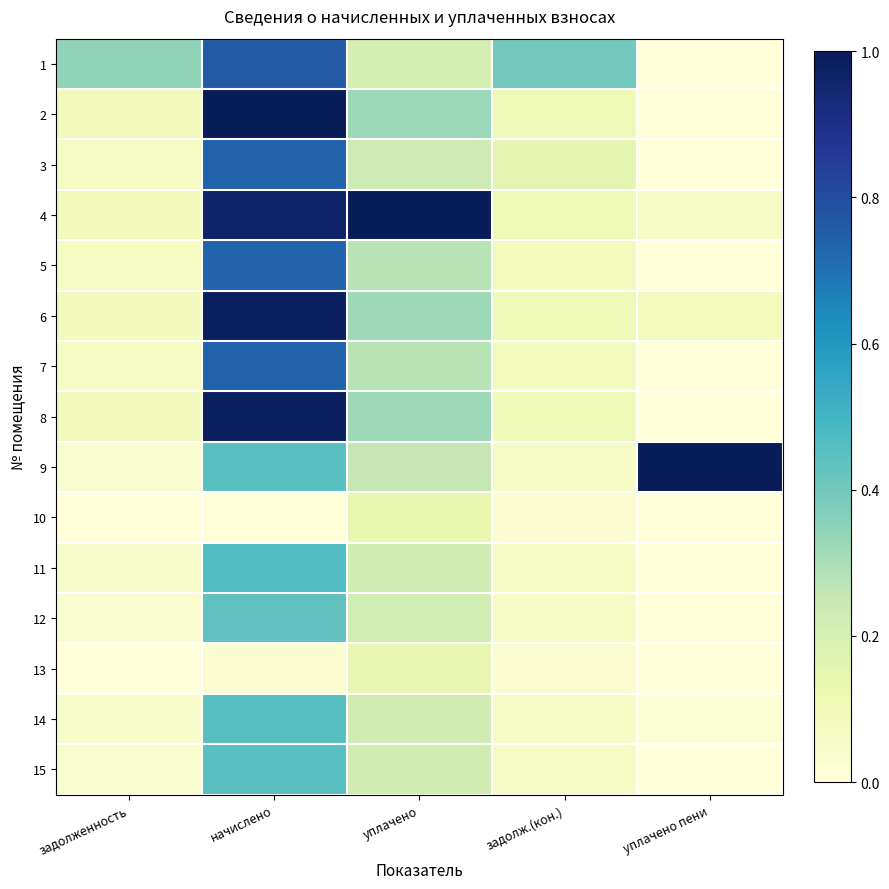

Count the number of categories in the chart.

5